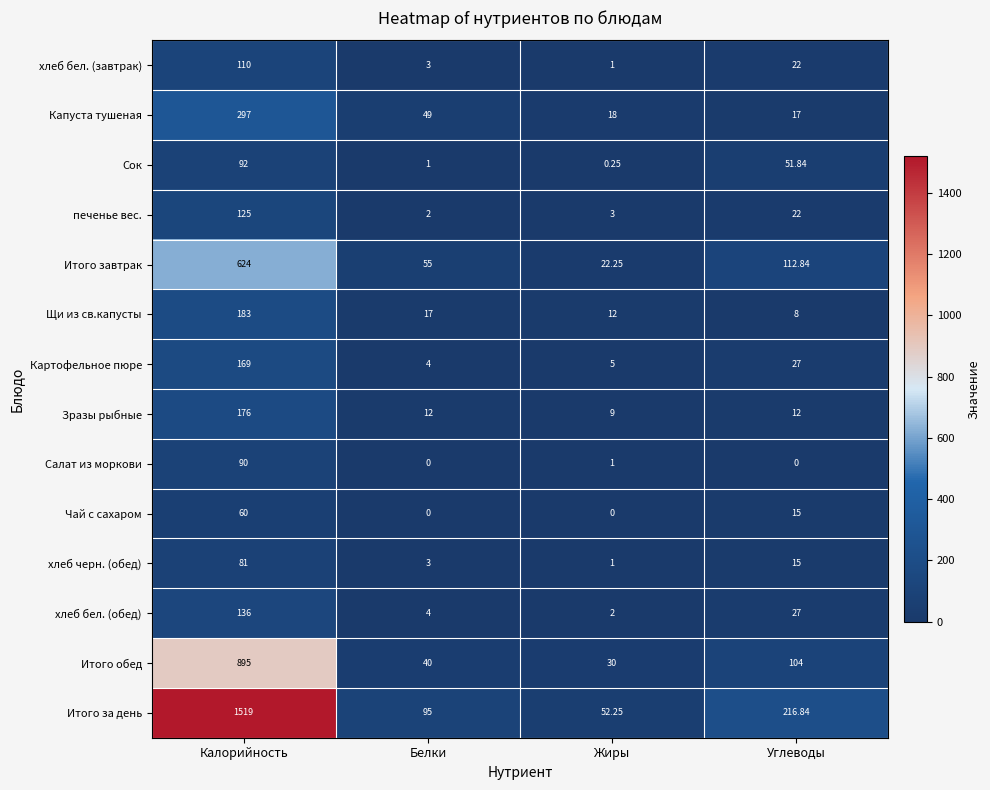

Which category has the highest value across all series?

Калорийность